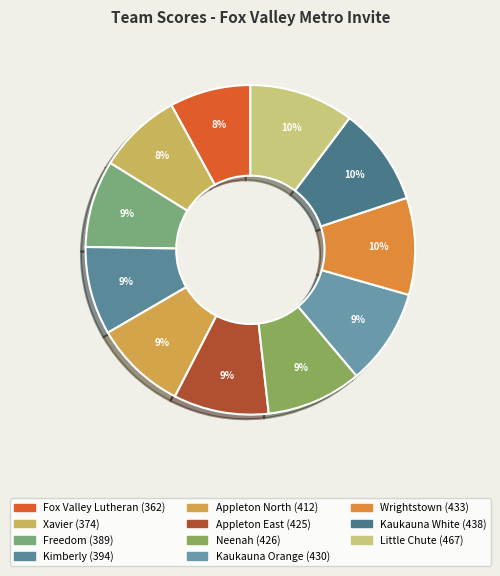

Is Appleton North the majority of the pie?

No